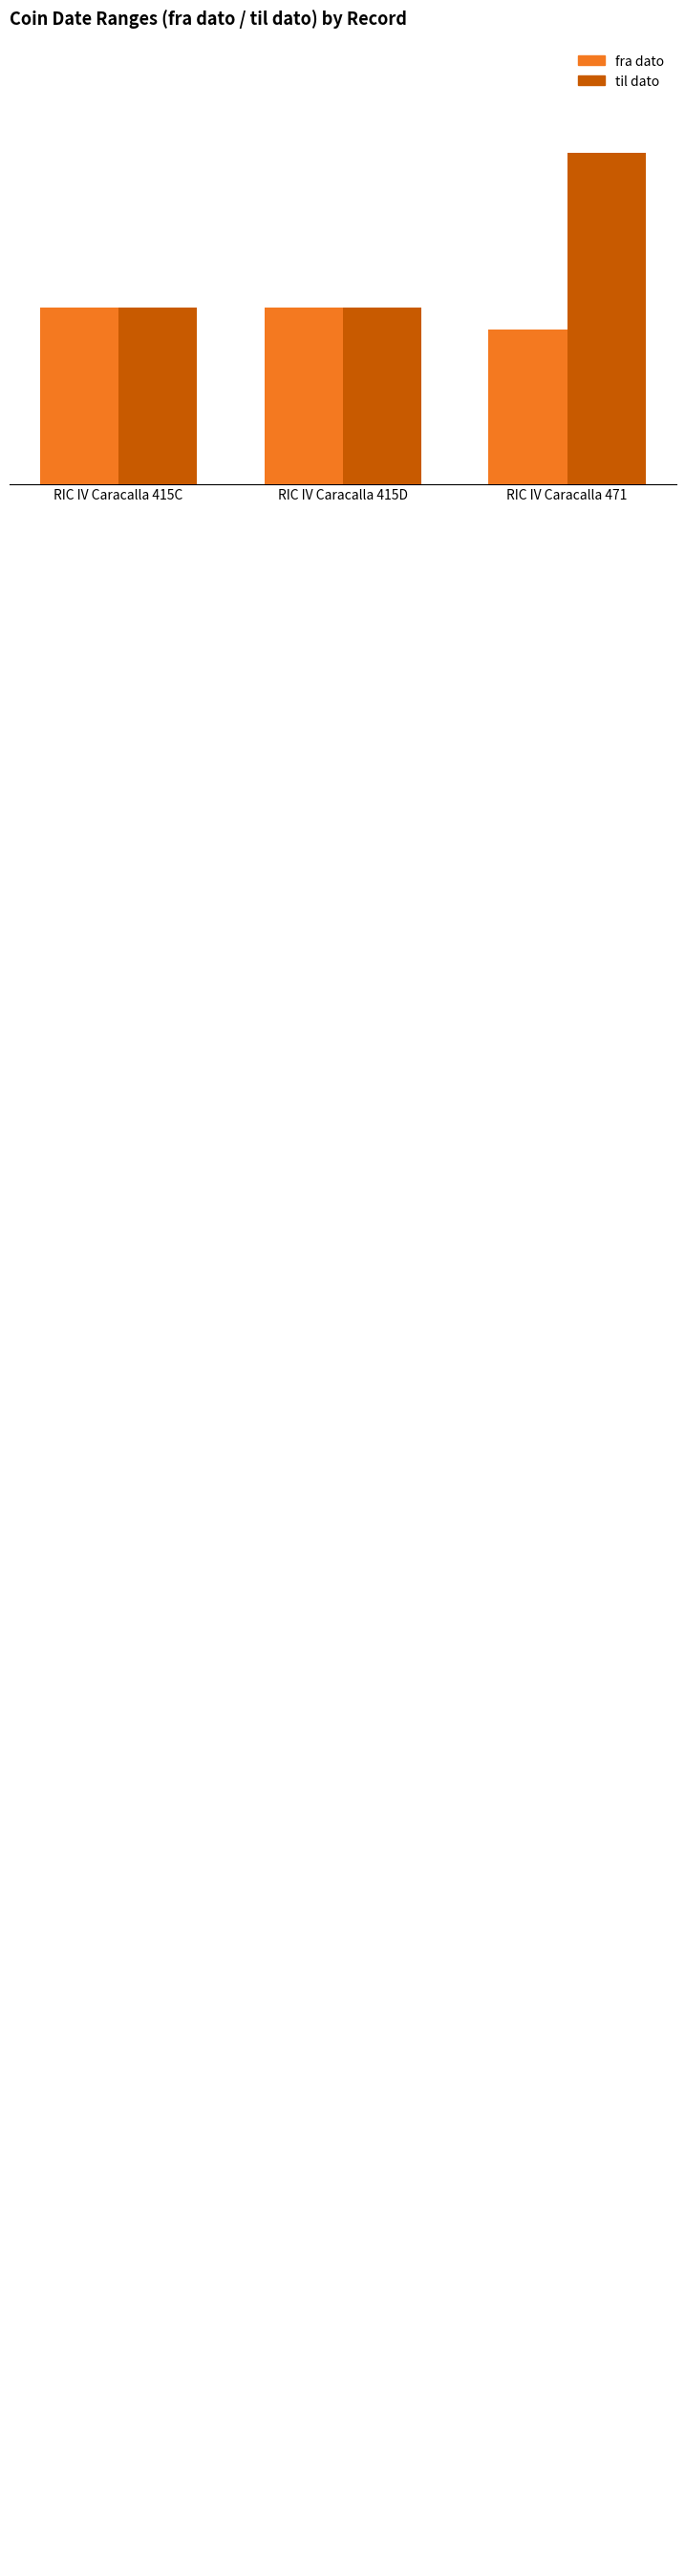

Count the til dato values in the range 203 to 210.

3